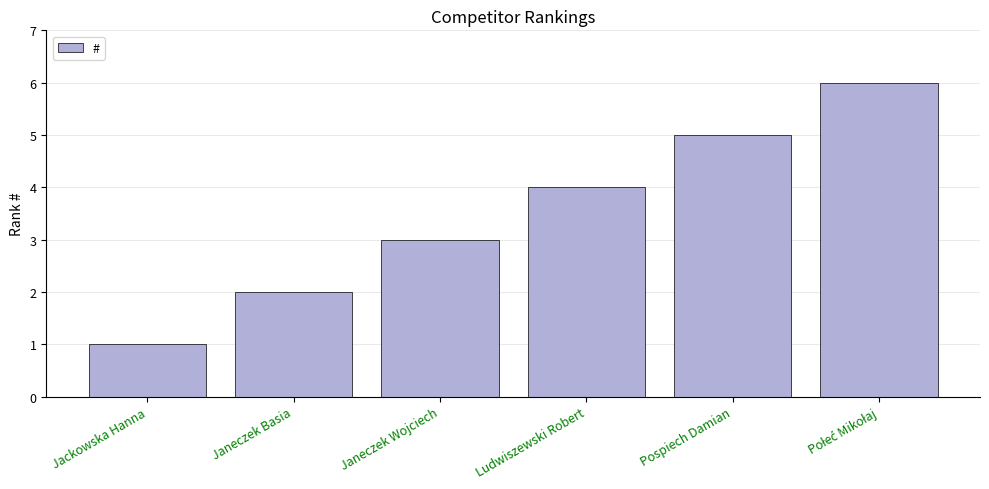

What is the average value?

4